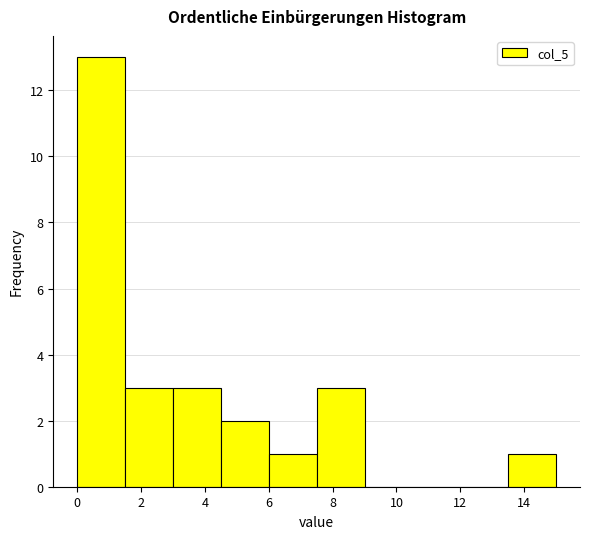

Reading left to right, list every bar in this chart as the range it spans on the x-axis followed by its height. Neither the bar edges nor the heights are printed on the chart, so give them approximately, as read against the axes.

0.0 to 1.5: 13
1.5 to 3.0: 3
3.0 to 4.5: 3
4.5 to 6.0: 2
6.0 to 7.5: 1
7.5 to 9.0: 3
9.0 to 10.5: 0
10.5 to 12.0: 0
12.0 to 13.5: 0
13.5 to 15.0: 1